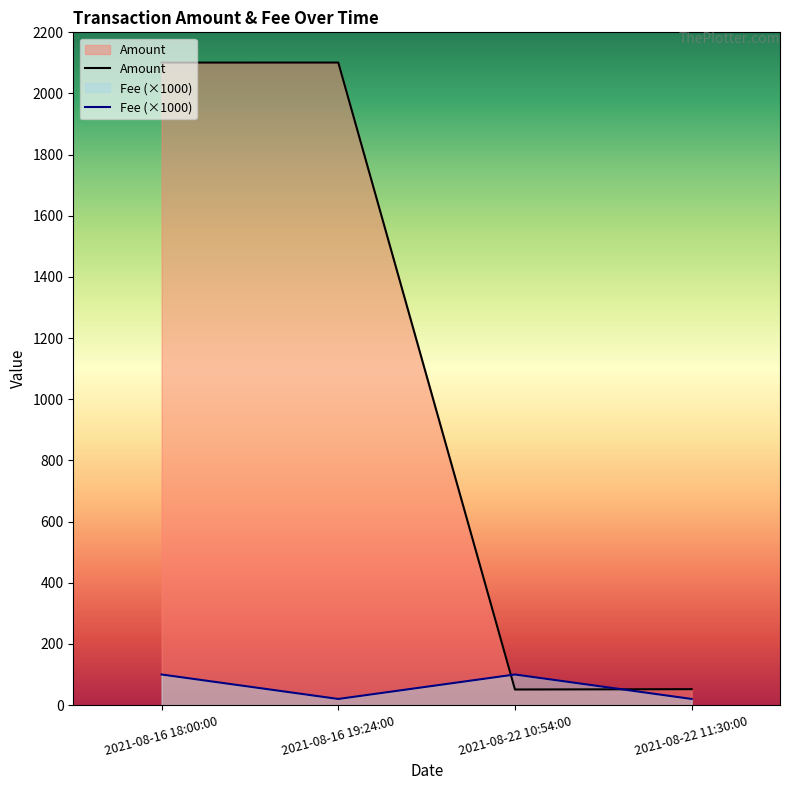

What are all the series names shown in the legend?

Amount, Fee